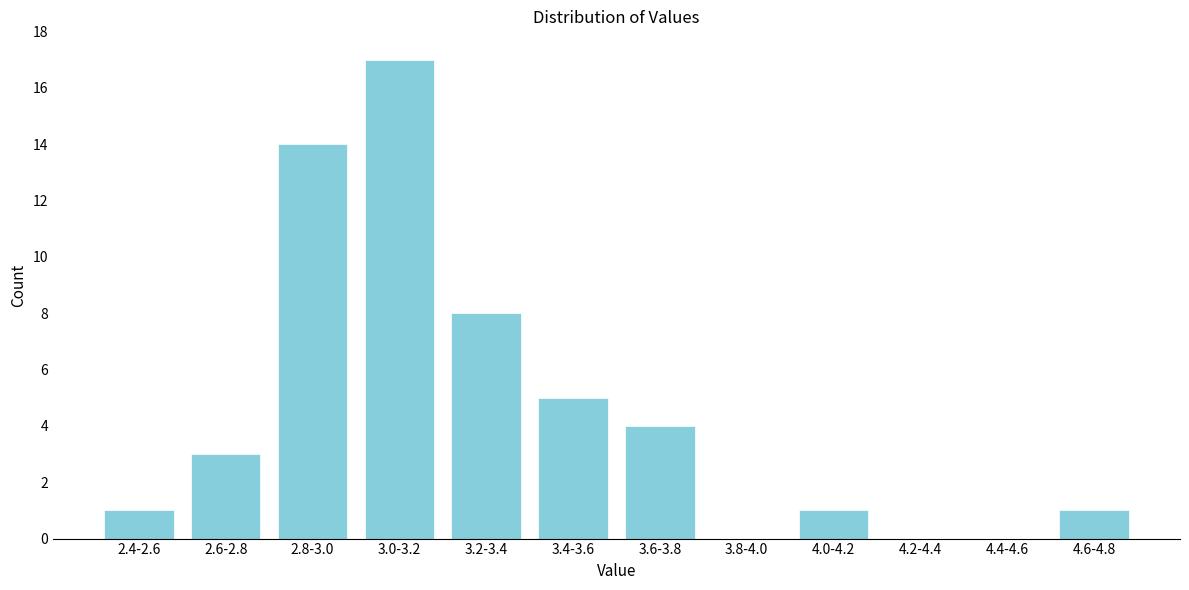

Reading right to left, transcribe all the data shown in this chart.

4.6-4.8=1	4.4-4.6=0	4.2-4.4=0	4.0-4.2=1	3.8-4.0=0	3.6-3.8=4	3.4-3.6=5	3.2-3.4=8	3.0-3.2=17	2.8-3.0=14	2.6-2.8=3	2.4-2.6=1